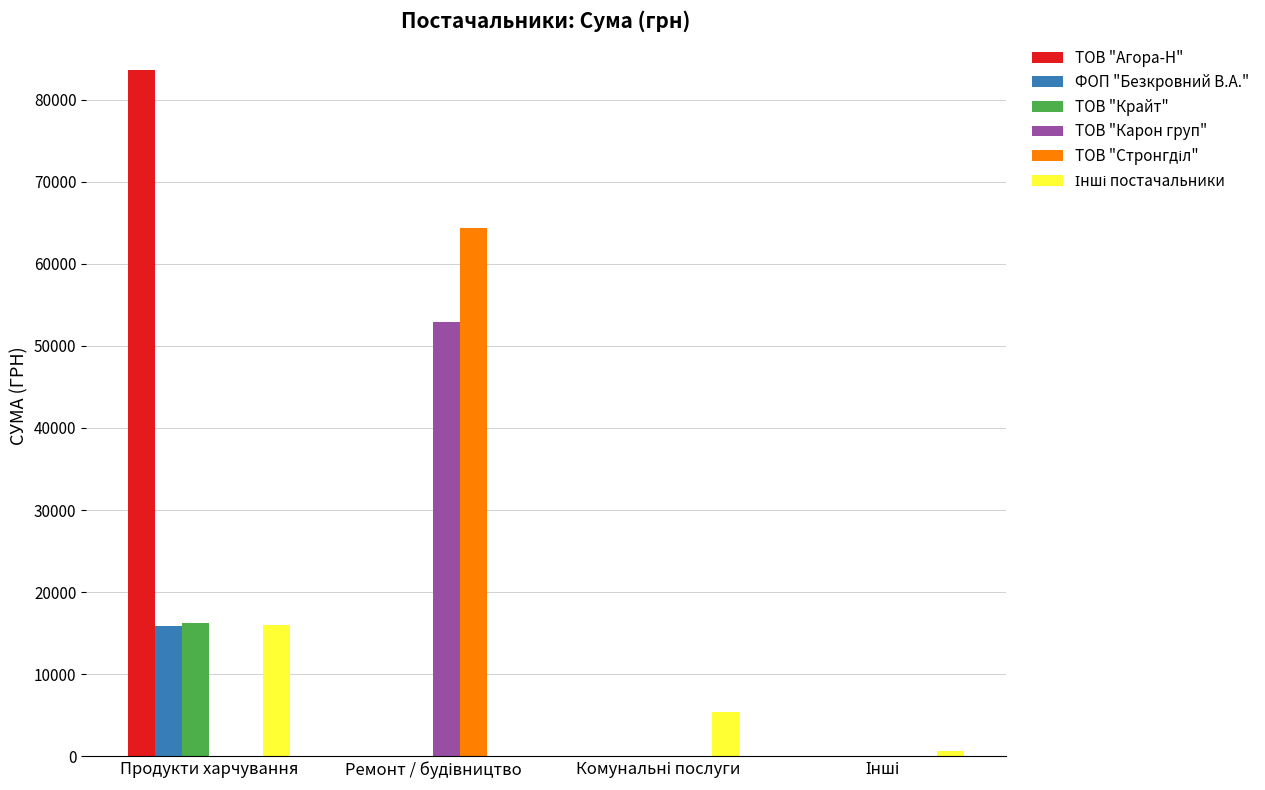

At which category is the sum across all series the highest?

Продукти харчування